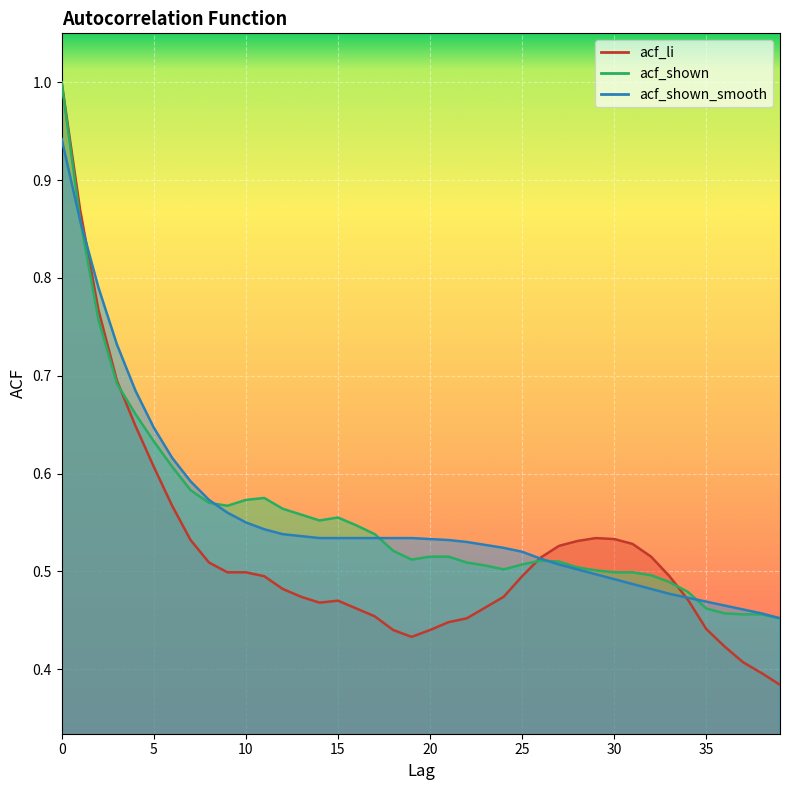

The value of acf_shown at 20 is 0.5. True or false?

True